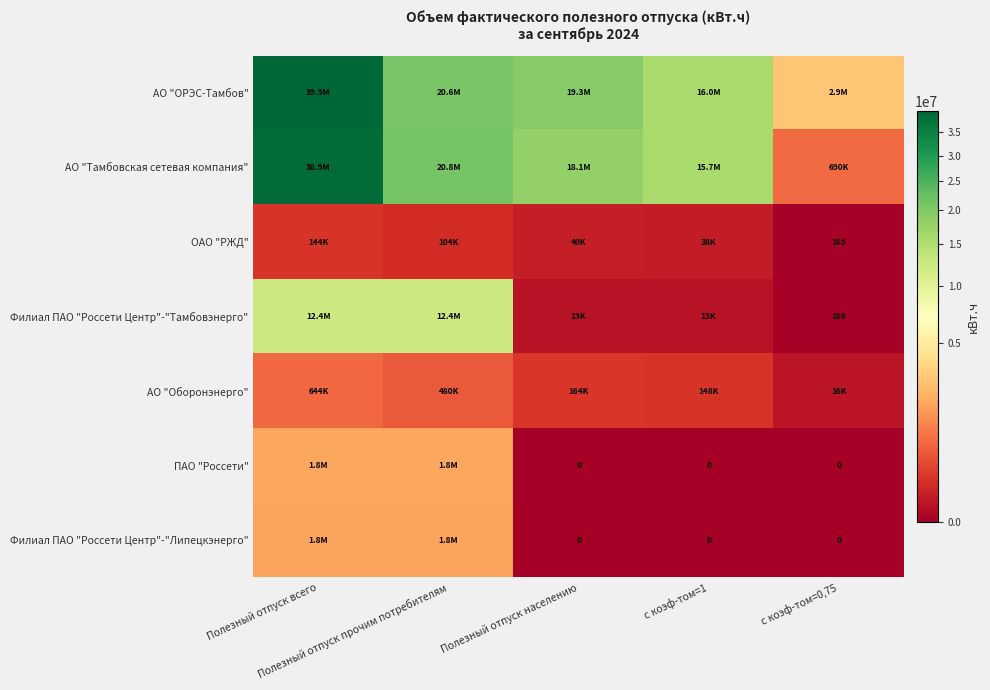

How many data points in ОАО "РЖД" are less than 40162?

2